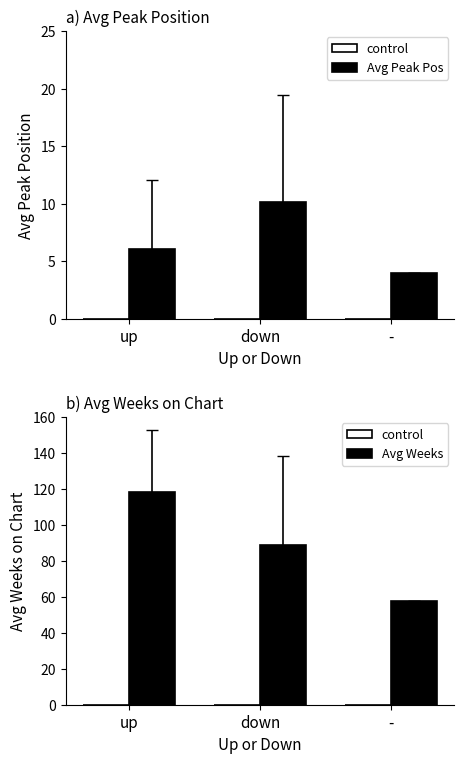

Reading left to right, transcribe all the data shown in this chart.

control: up=0.0	down=0.0	-=0.0
Avg Peak Position: up=6.1	down=10.1	-=4.0
Avg Weeks on Chart: up=118.2	down=89.0	-=58.0